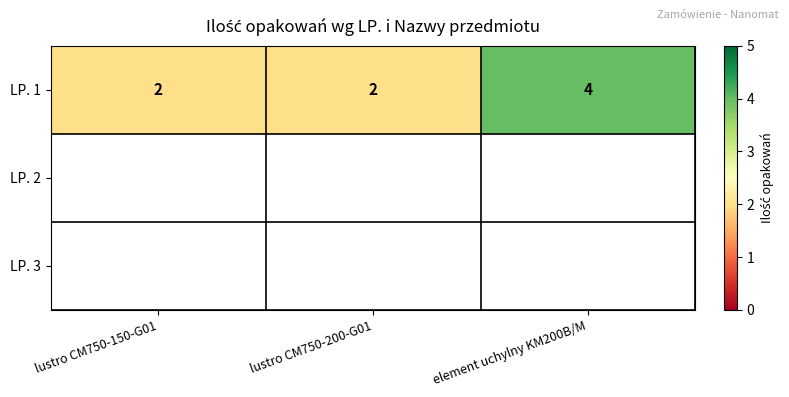

What is the sum of all values?

8